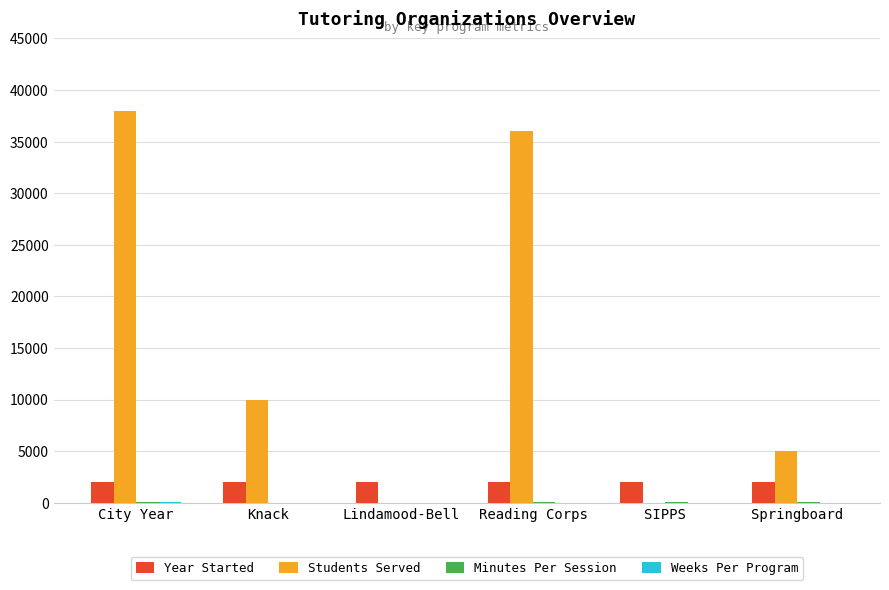

What is the sum of all Students Served values?

89000